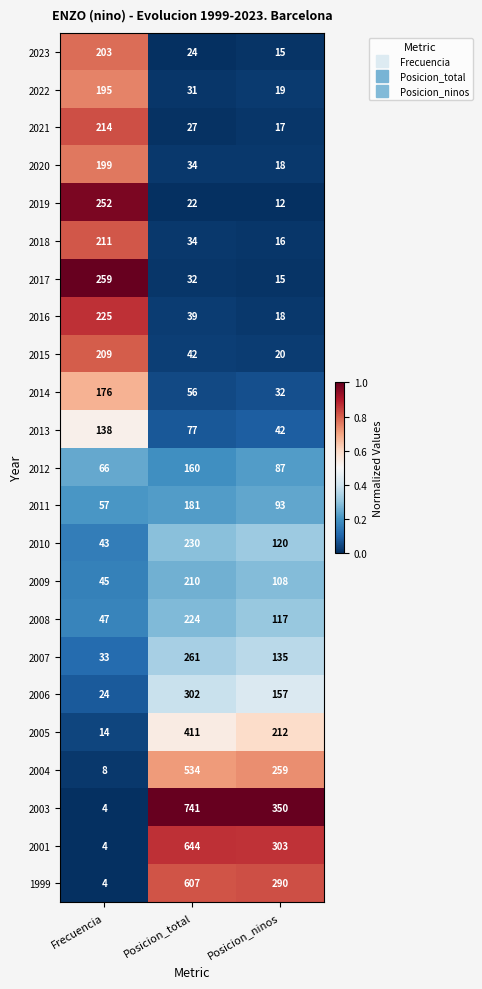

Which series changed the most between Frecuencia and Posicion_ninos?

2003